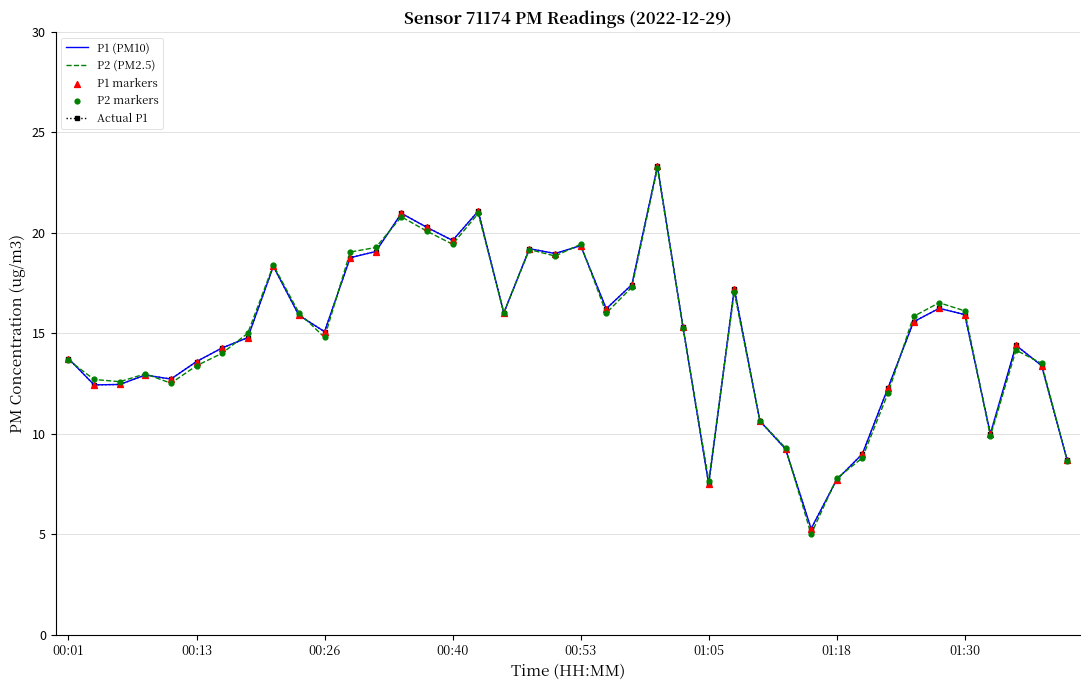

At how many categories does at least one series exceed 5?

40